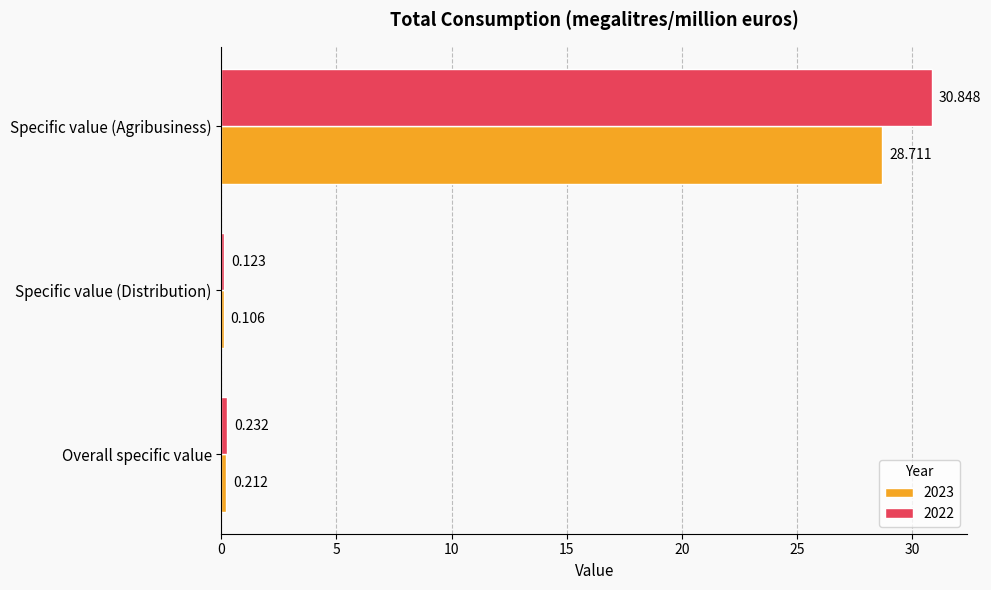

Where is 2022 nearest to the value 15?

Overall specific value